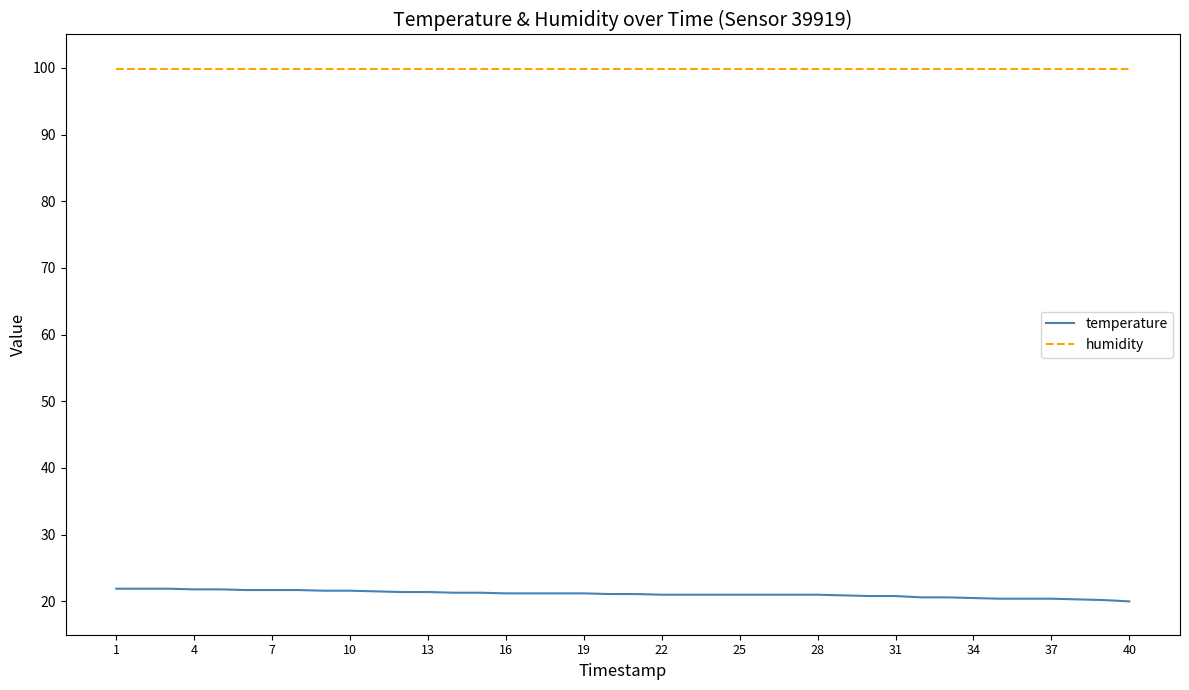

Rank the series by their average value, from lowest to highest.

temperature, humidity